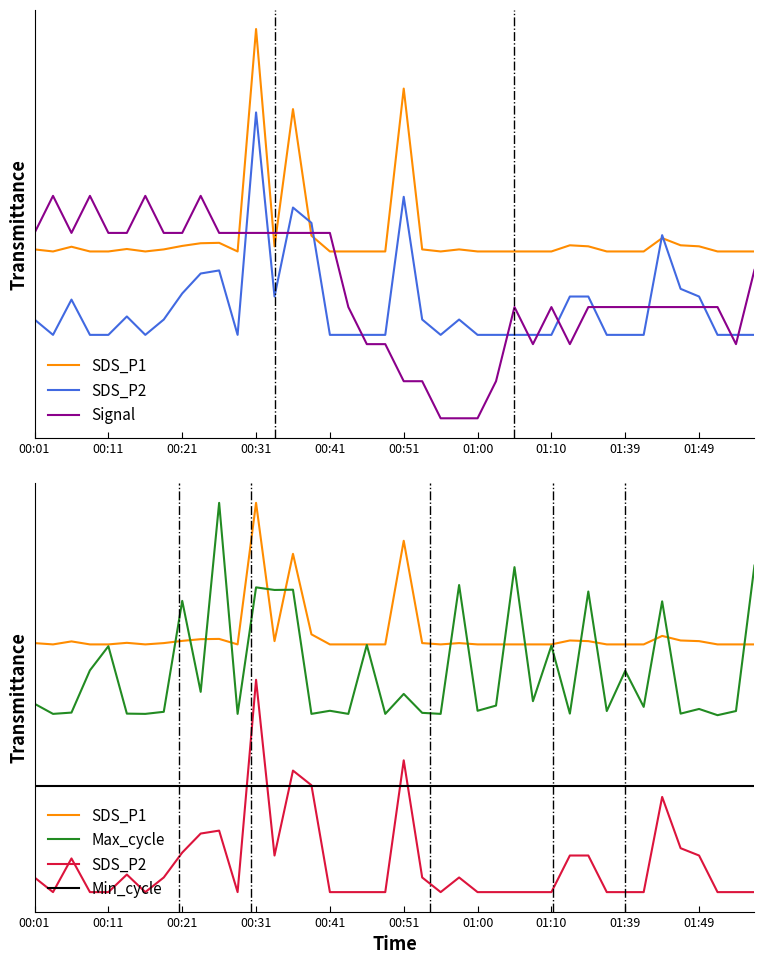

Which series has the widest spread of values?

Signal